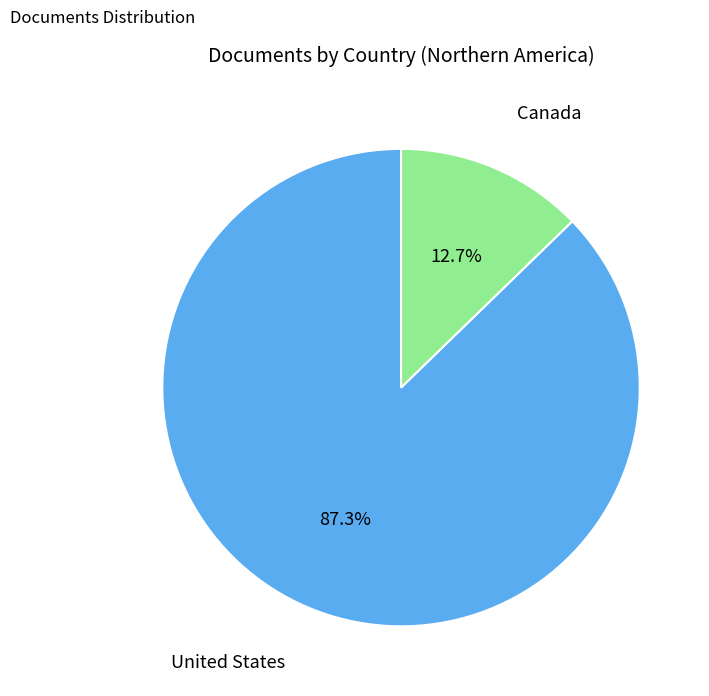

What is the smallest slice in the pie chart?

Canada